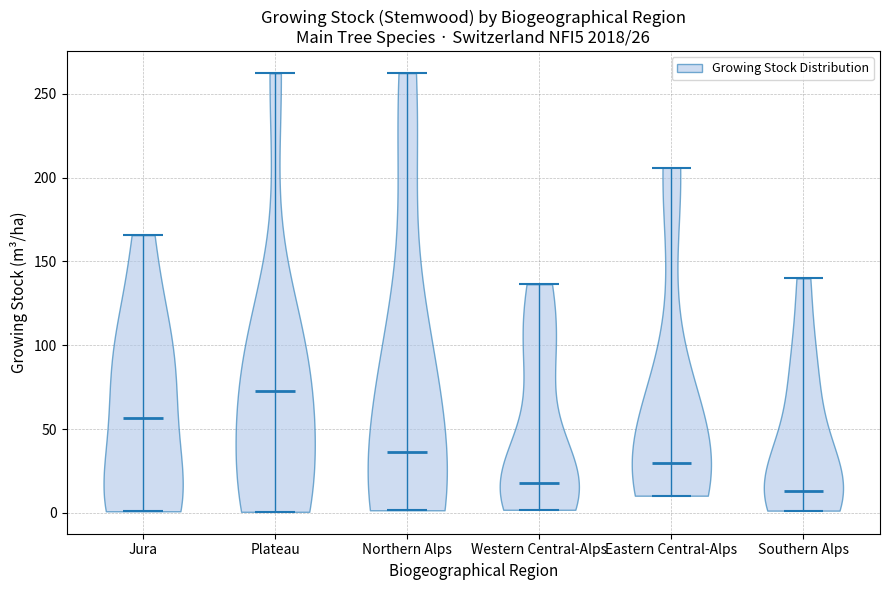

Which violin has the lowest median line?

Southern Alps